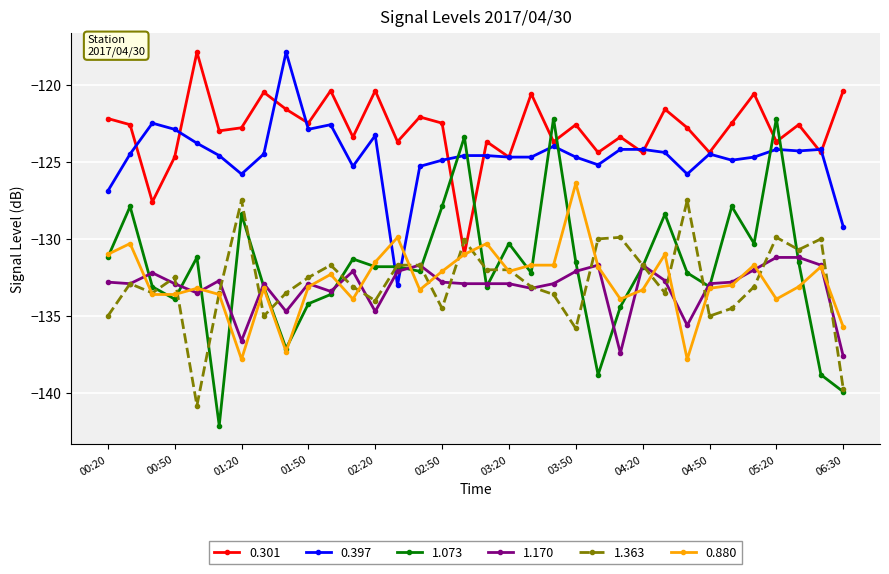

True or false: 0.397 and 1.170 intersect in this chart.

True